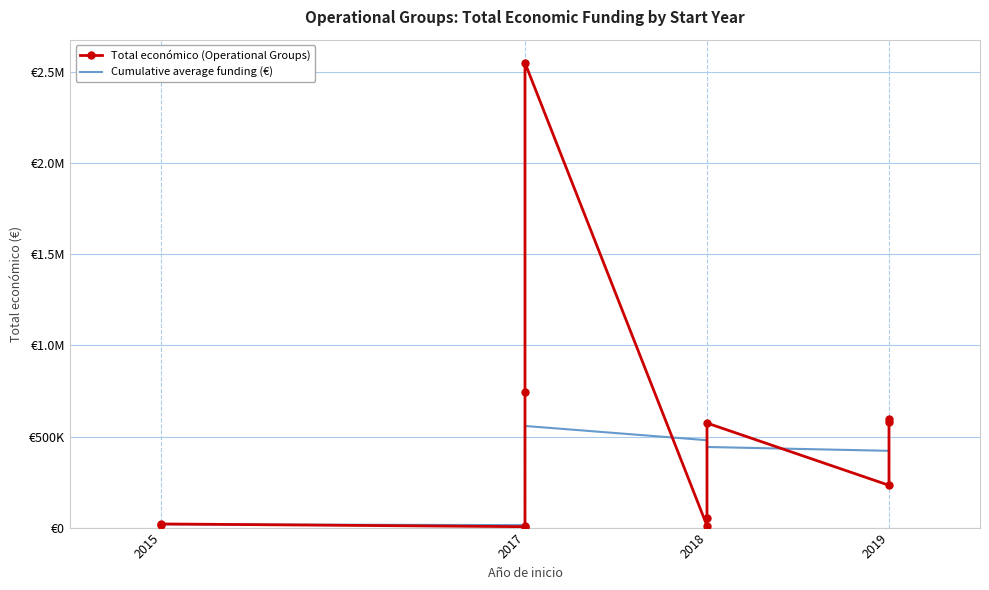

How many distinct data groups are displayed?

2